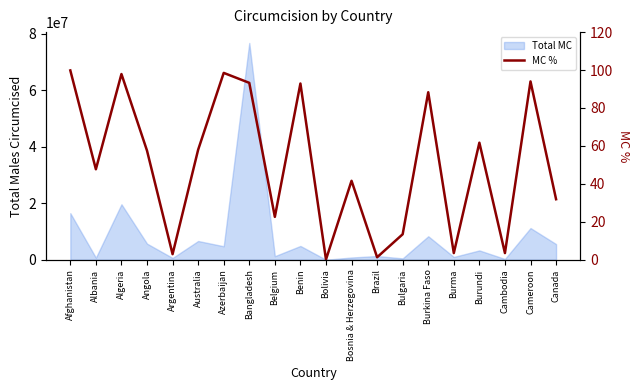

What is the label of the 13th point from the right?

Bangladesh